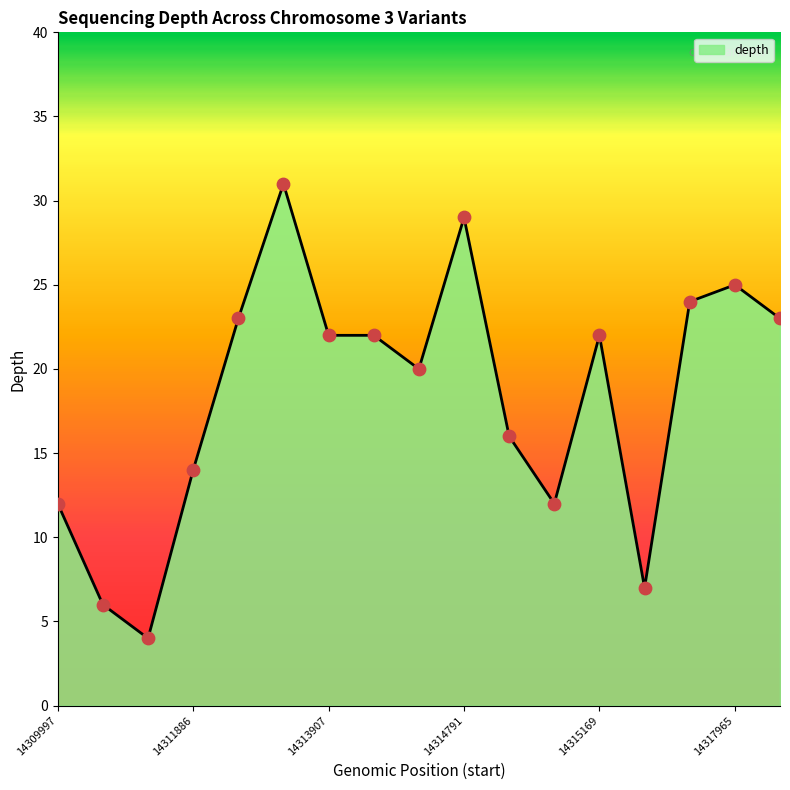

What is the greatest value displayed?

31